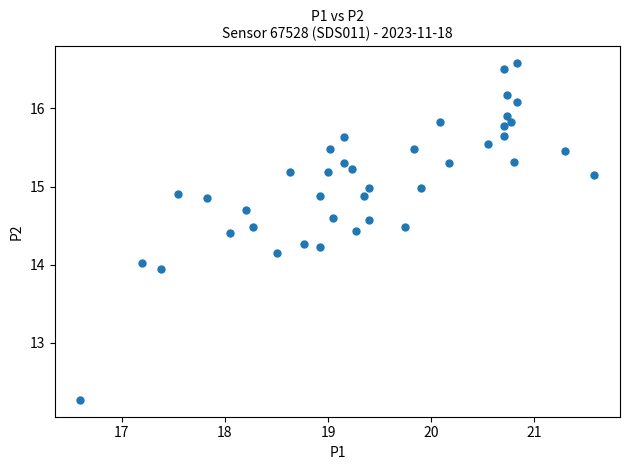

What is the range of X values (max minus min)?

5.0